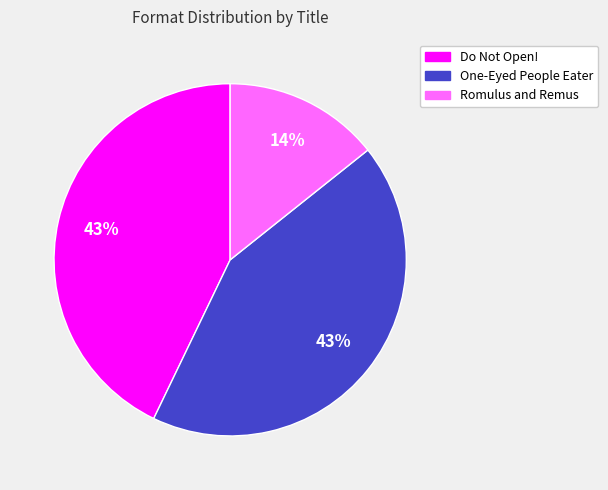

Is Do Not Open! the majority of the pie?

No